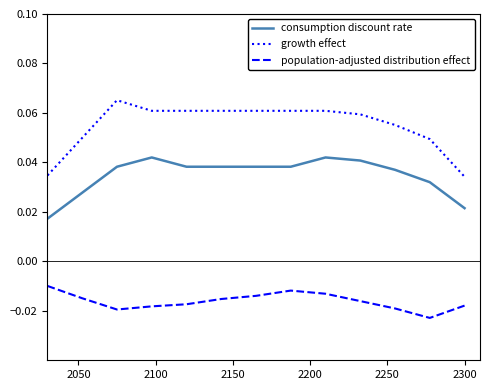

List the series in order of their overall mean, highest first.

growth effect, consumption discount rate, population-adjusted distribution effect